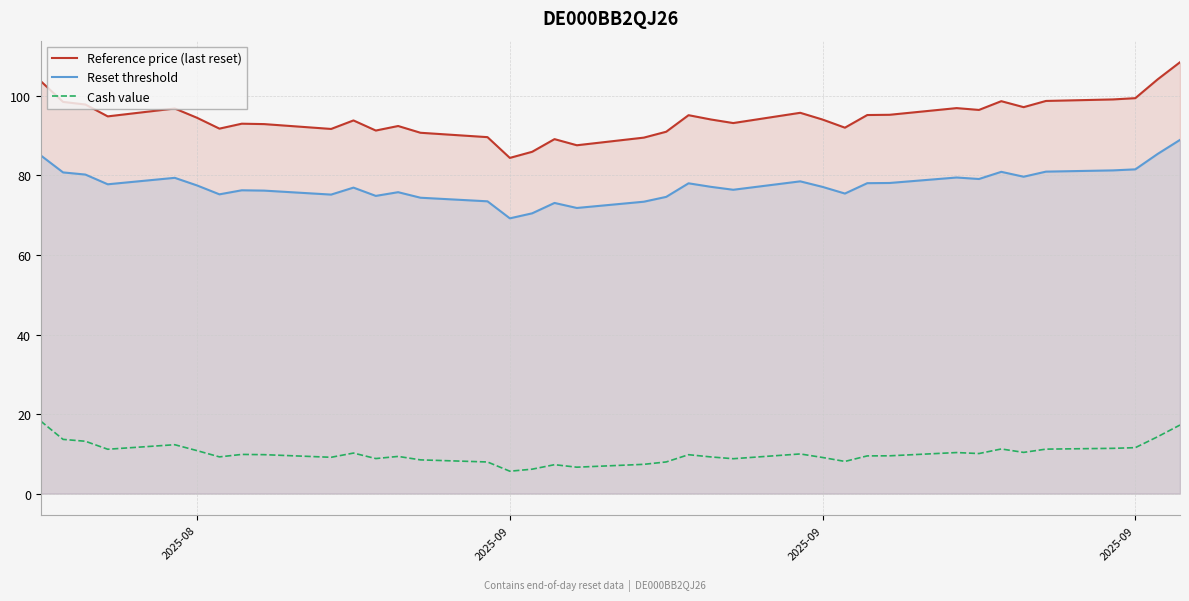

How many lines are shown in the chart?

3